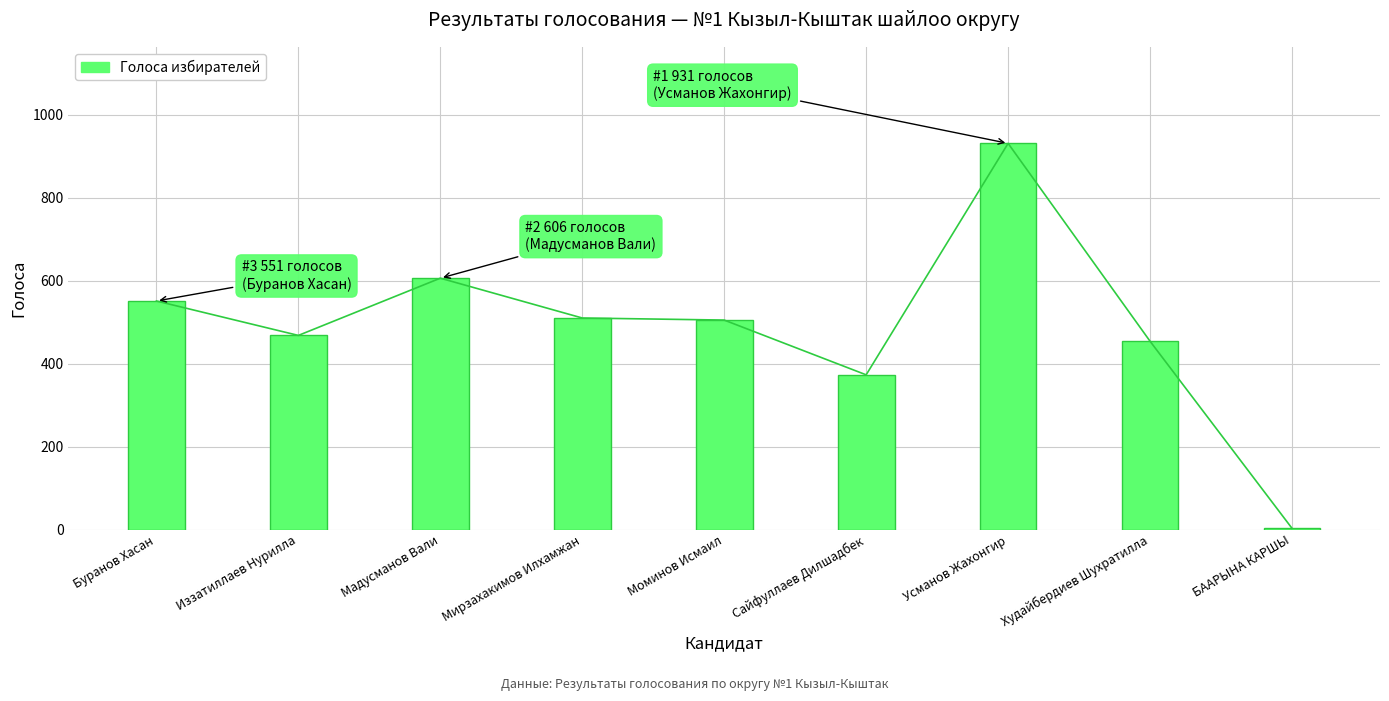

Where is the data nearest to the value 467?

Иззатиллаев Нурилла